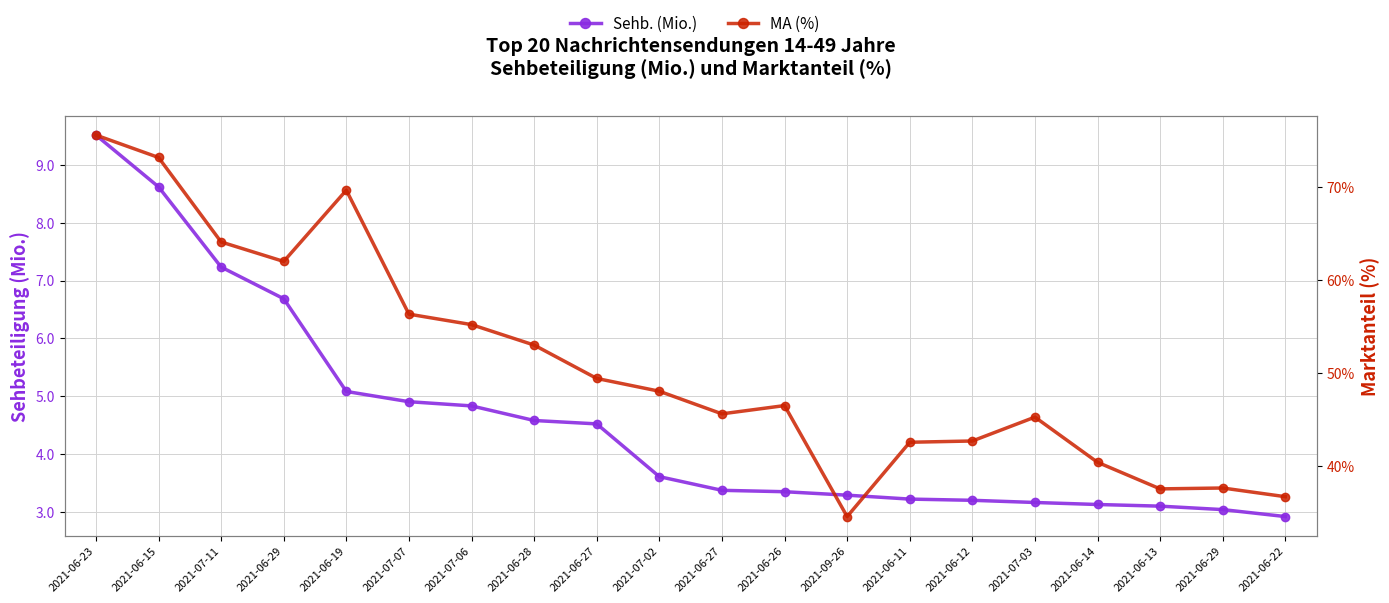

Which series has the widest spread of values?

MA (%)